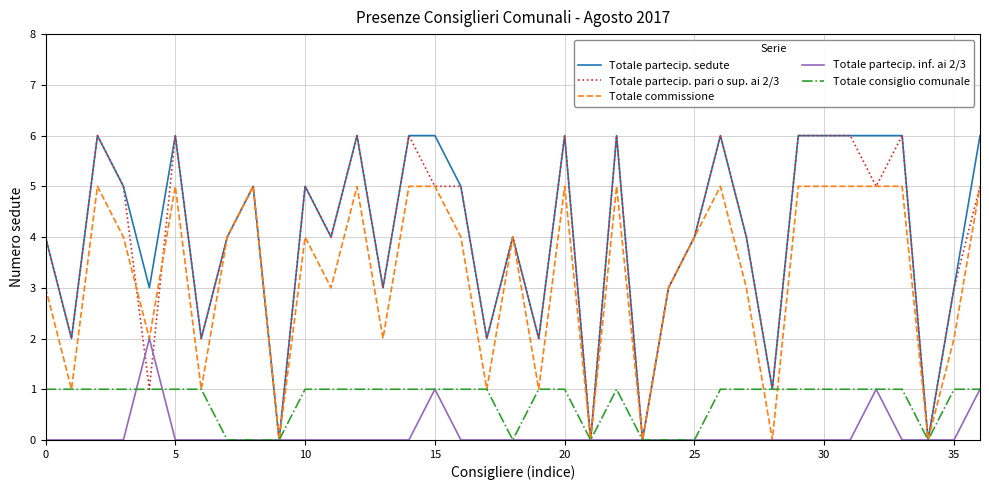

What is the greatest value displayed?

6